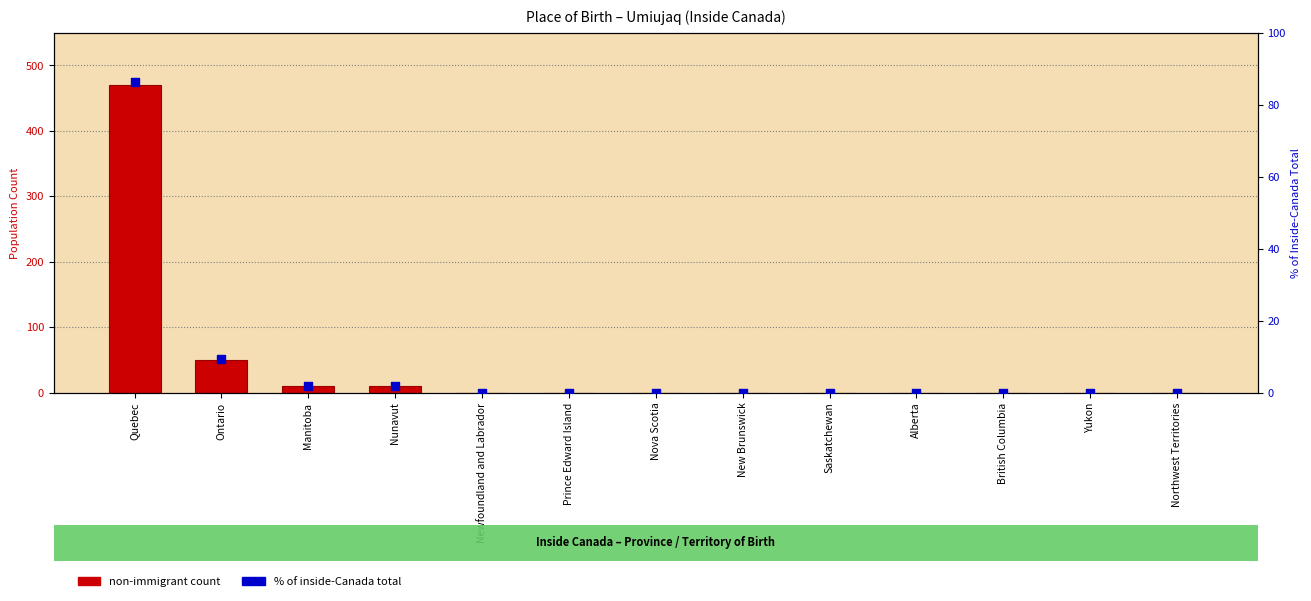

What are all the series names shown in the legend?

Non-immigrant count, % of inside-Canada total